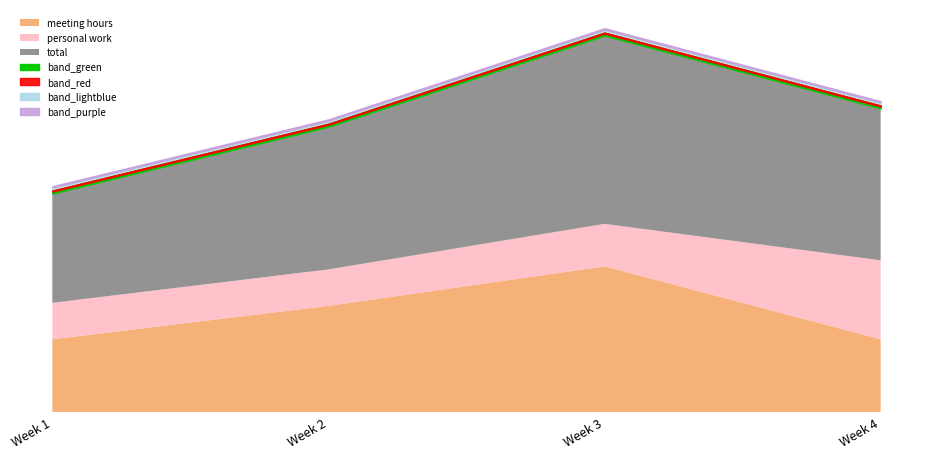

Reading left to right, what are all the values shown in this chart?

meeting hours: 12.0	17.5	24.0	12.0
personal work: 6.0	6.0	7.0	13.0
total: 18.0	23.5	31.0	25.0